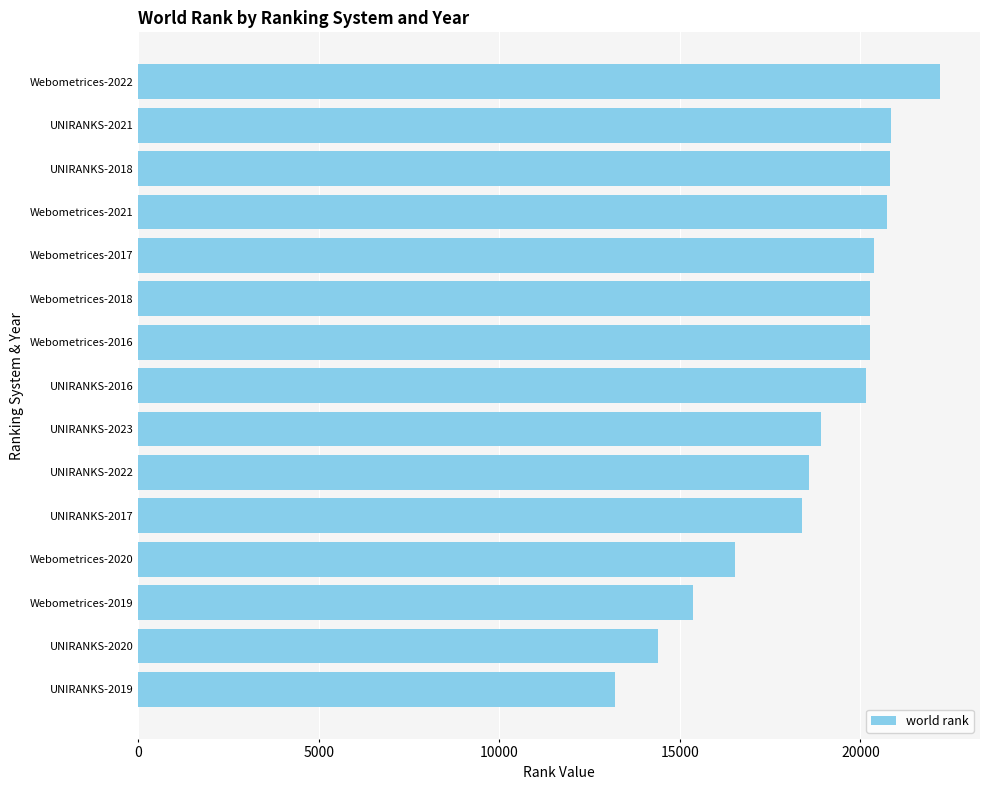

What is the label of the 14th bar from the top?

UNIRANKS-2020